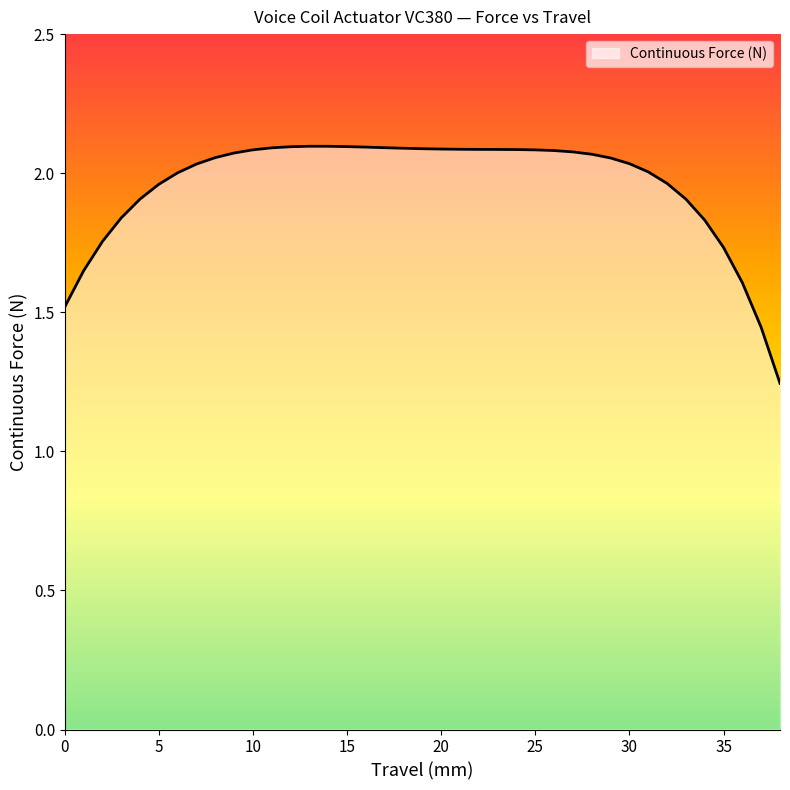

What is the difference between the maximum and minimum values?

0.9